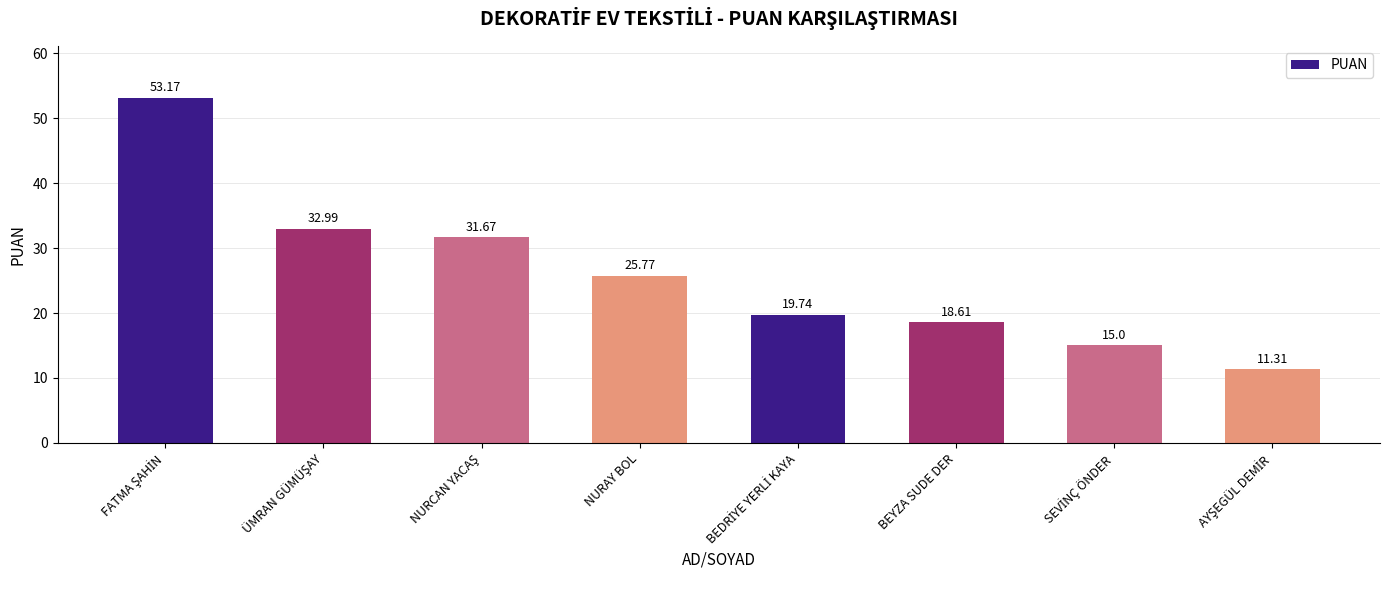

What is the label of the 3rd bar from the right?

BEYZA SUDE DER